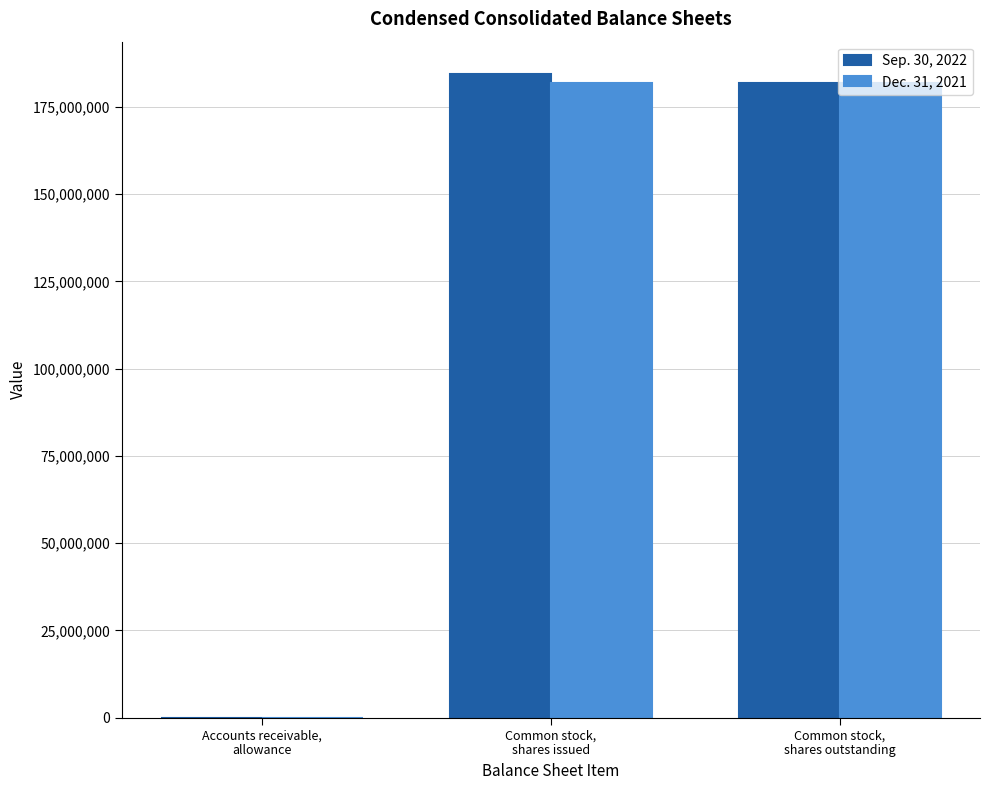

Reading left to right, what are all the values shown in this chart?

Sep. 30, 2022: 1808	184455103	181821767
Dec. 31, 2021: 838	181821767	181821767